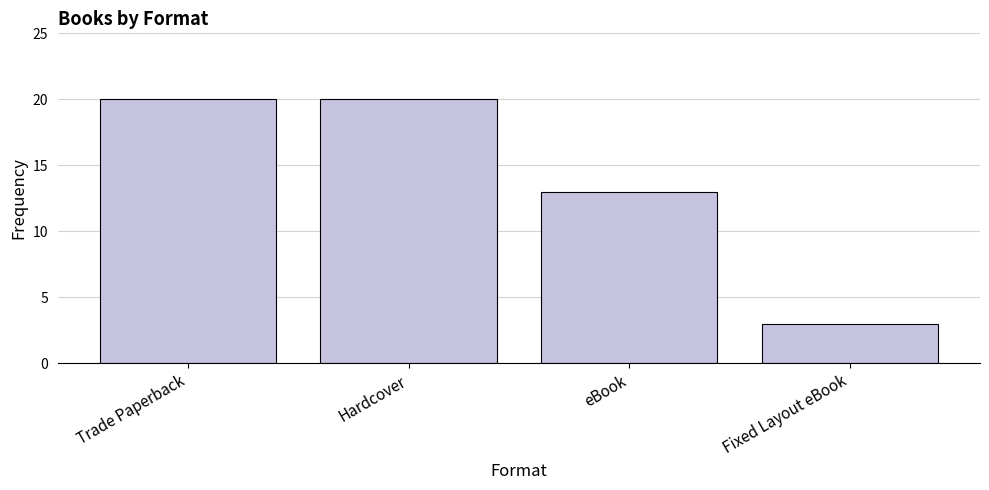

The chart shows a value of 13 at Trade Paperback. True or false?

False